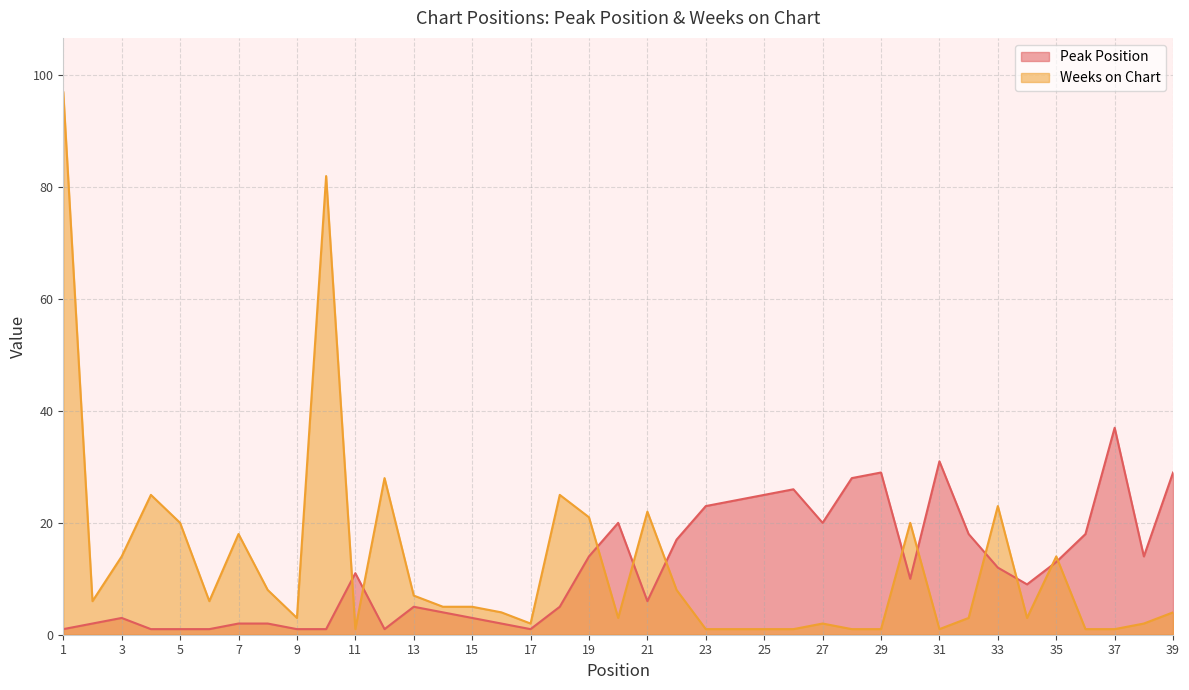

What is the sum of all Peak Position values?

470